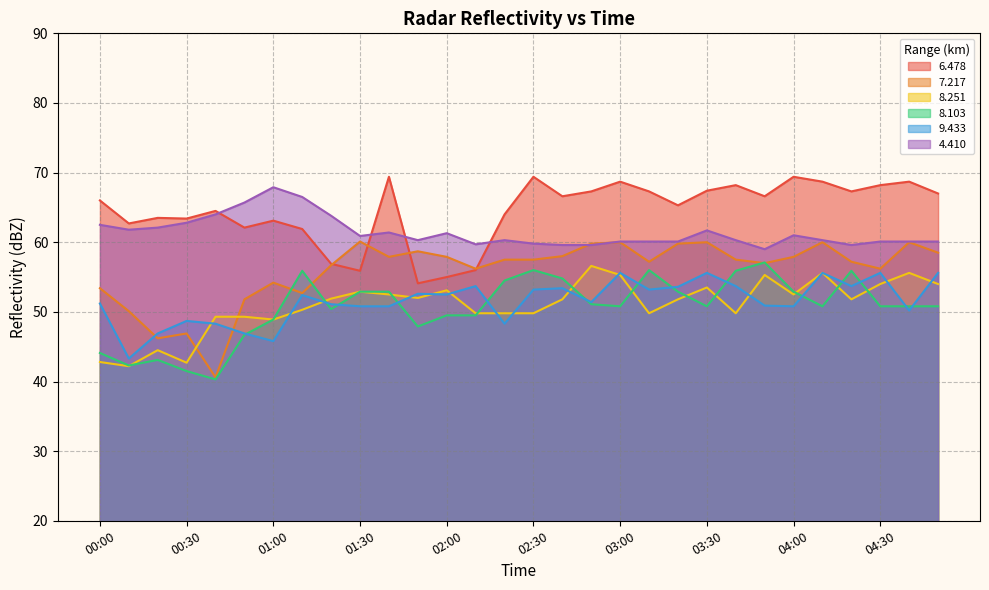

Rank the series by their maximum value, from highest to lowest.

6.478, 4.410, 7.217, 8.103, 8.251, 9.433